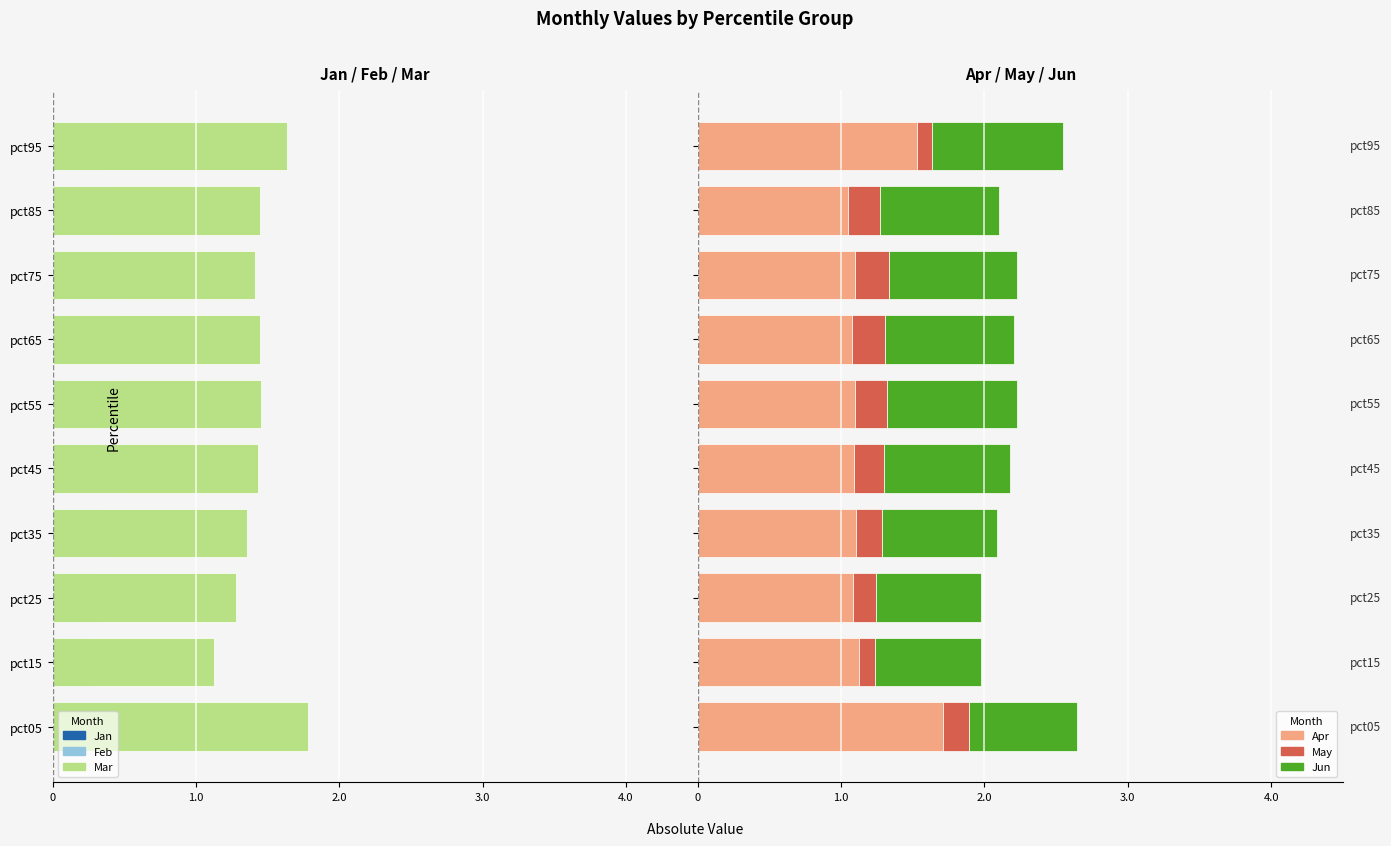

What is the highest value of the Apr series?

1.7